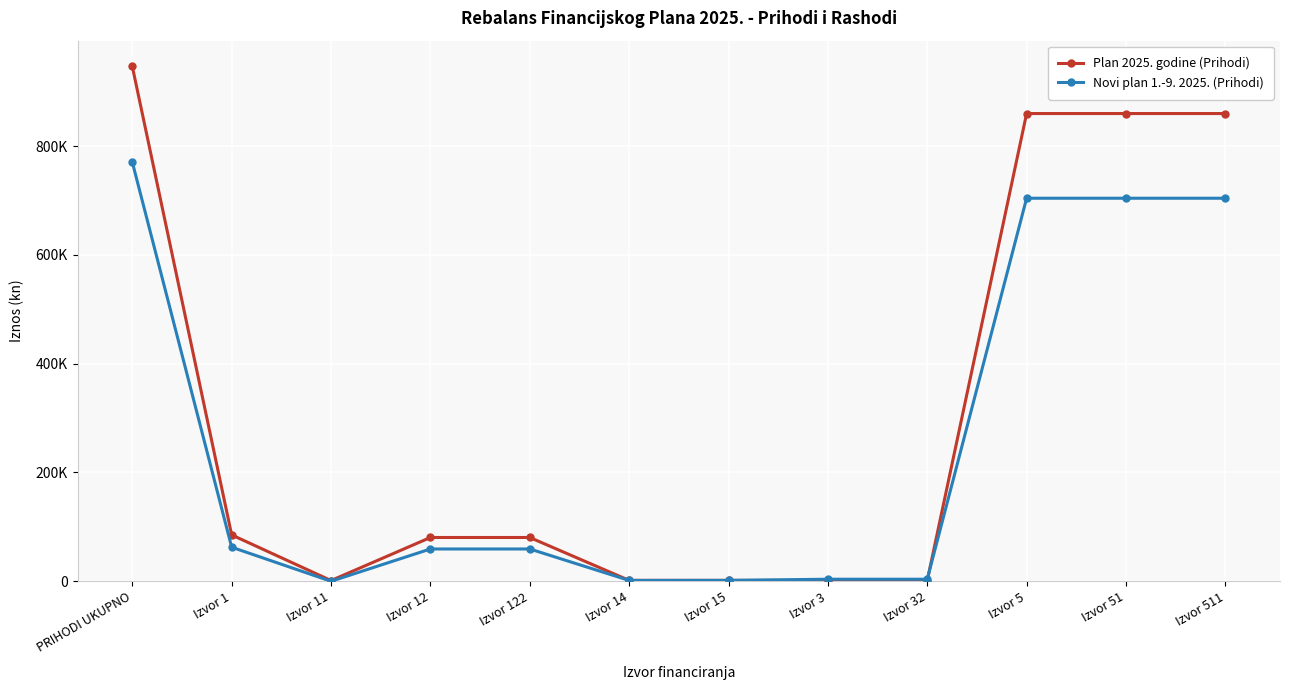

Where does the Plan 2025. godine (Prihodi) series first go above 80520?

PRIHODI UKUPNO